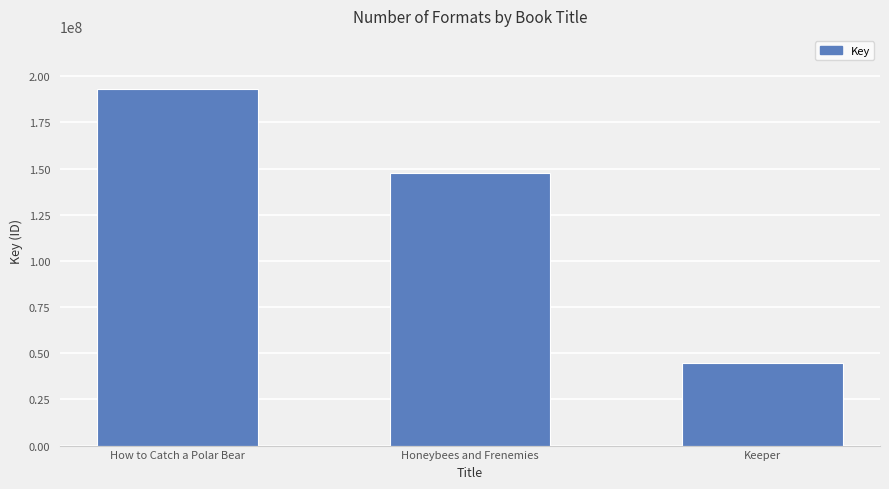

What is the sum of the values at How to Catch a Polar Bear and Honeybees and Frenemies?

340549422